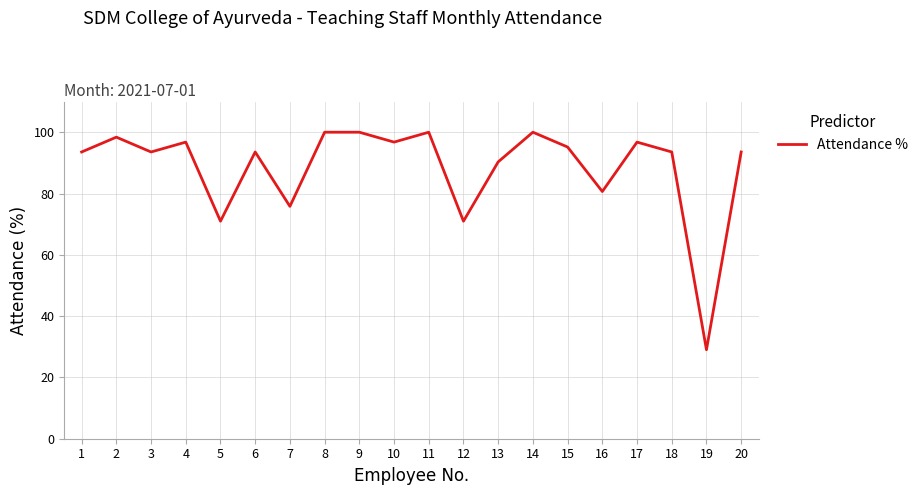

How many values are below 93?

6